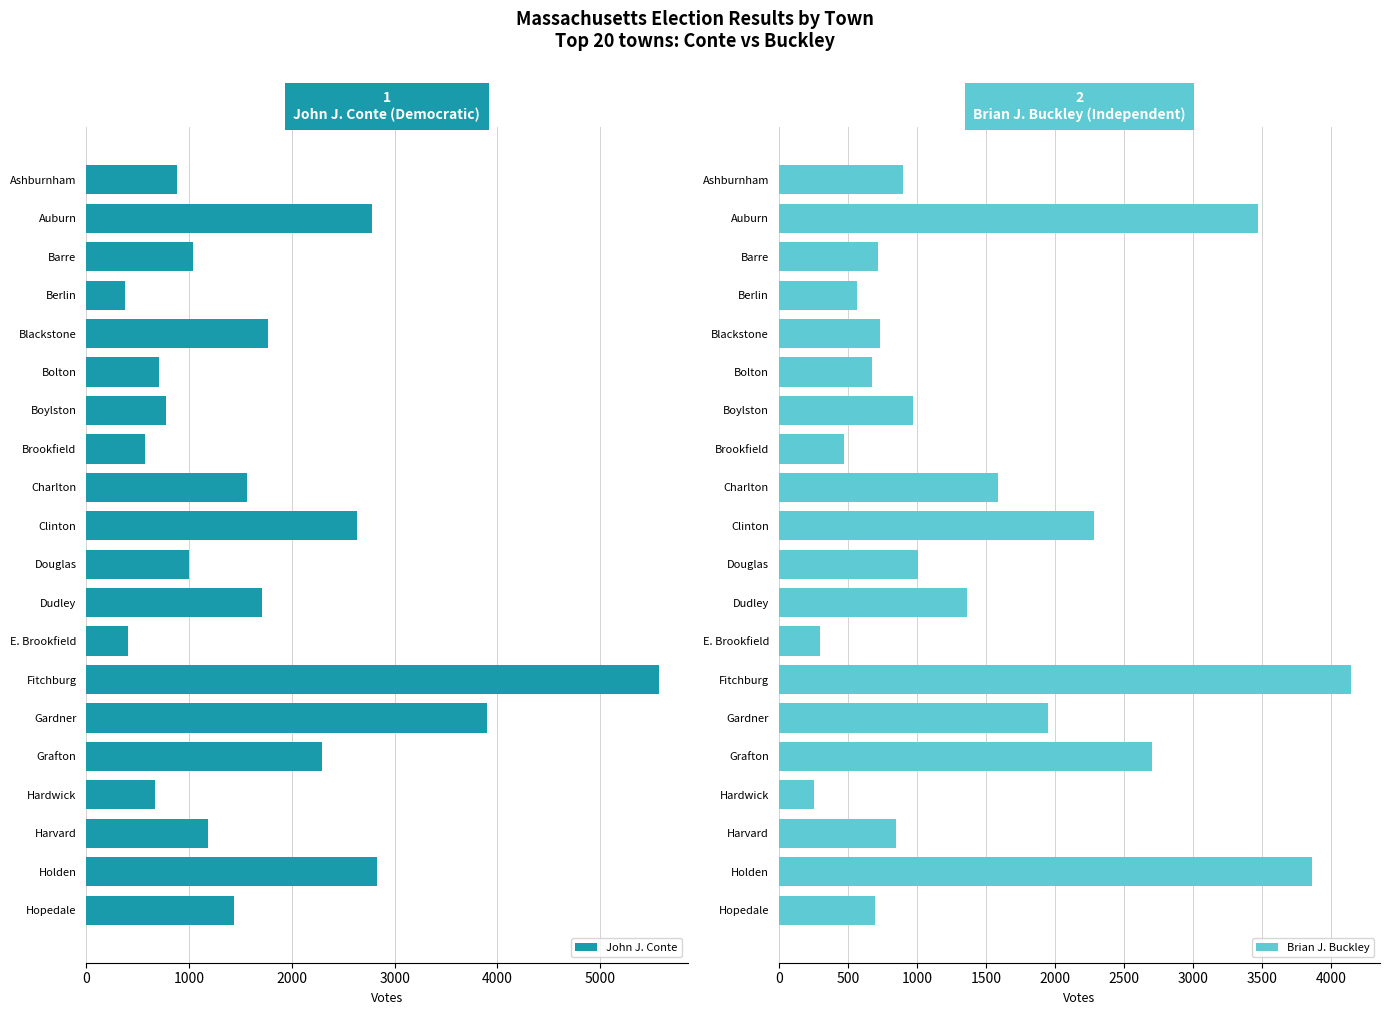

The John J. Conte series shows 376 at Berlin. True or false?

True